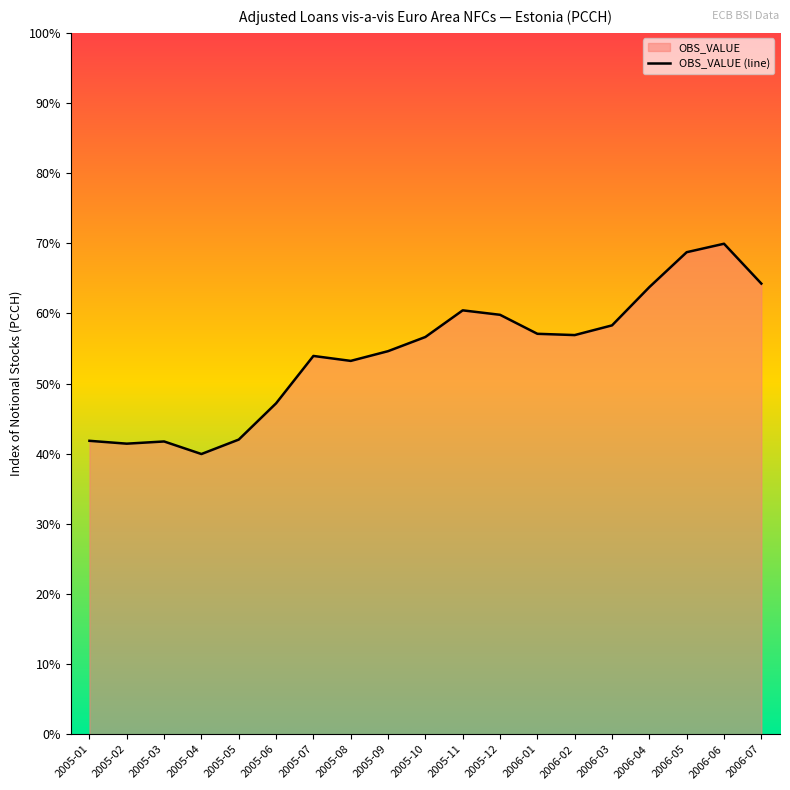

True or false: the data has more than 1 interior local peaks.

True